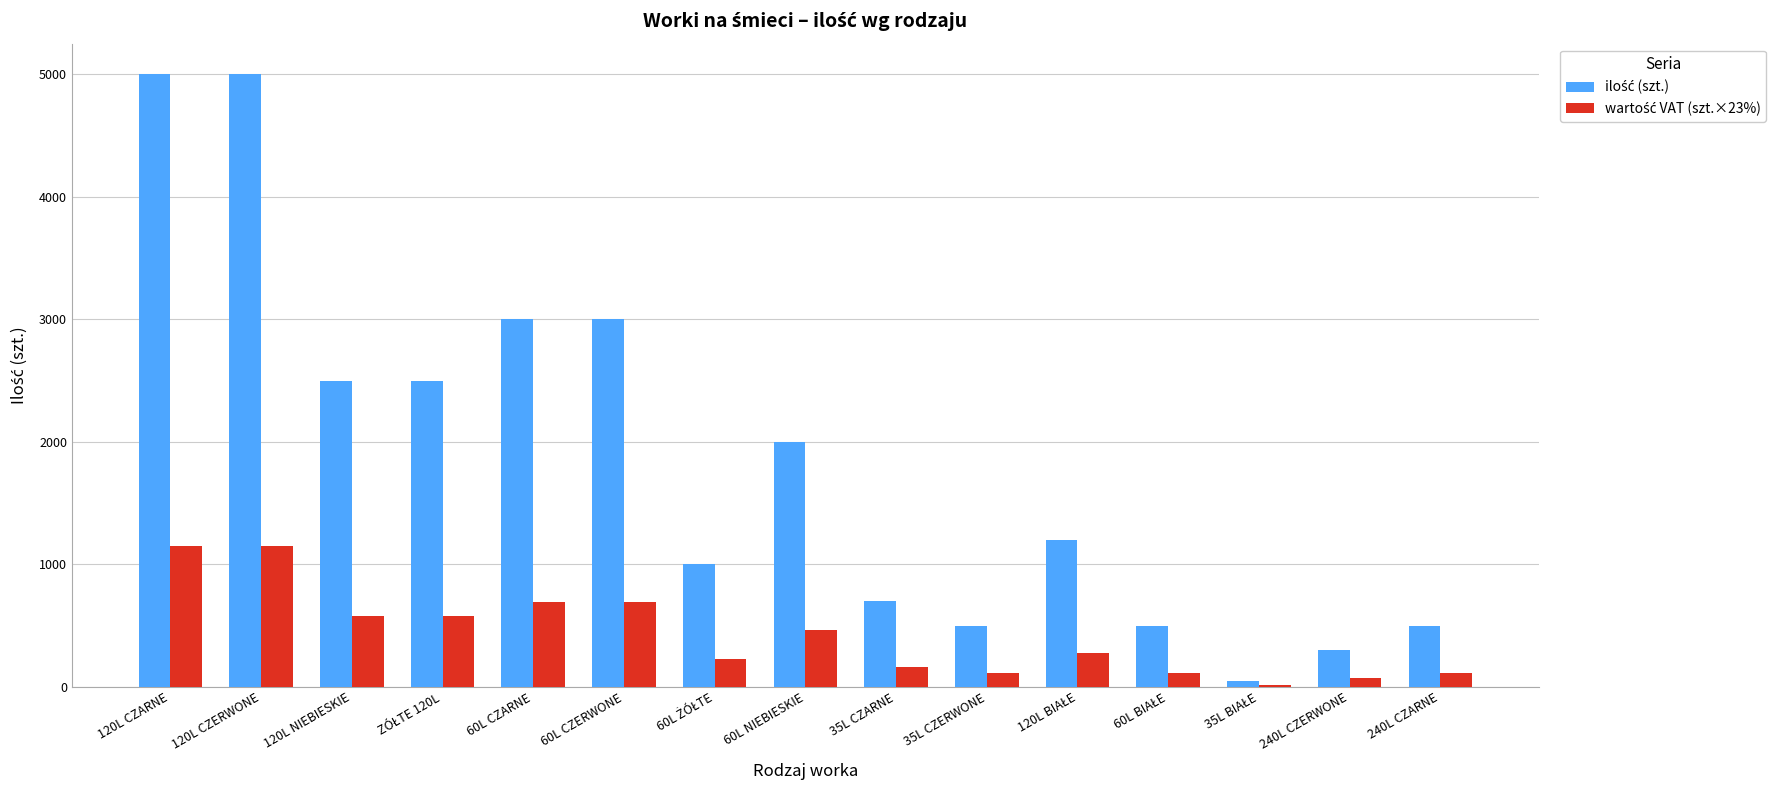

What is the greatest value displayed?

5000